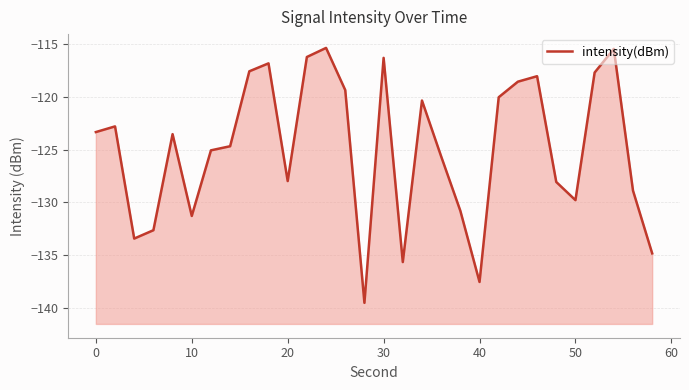

How many categories are shown in the chart?

30